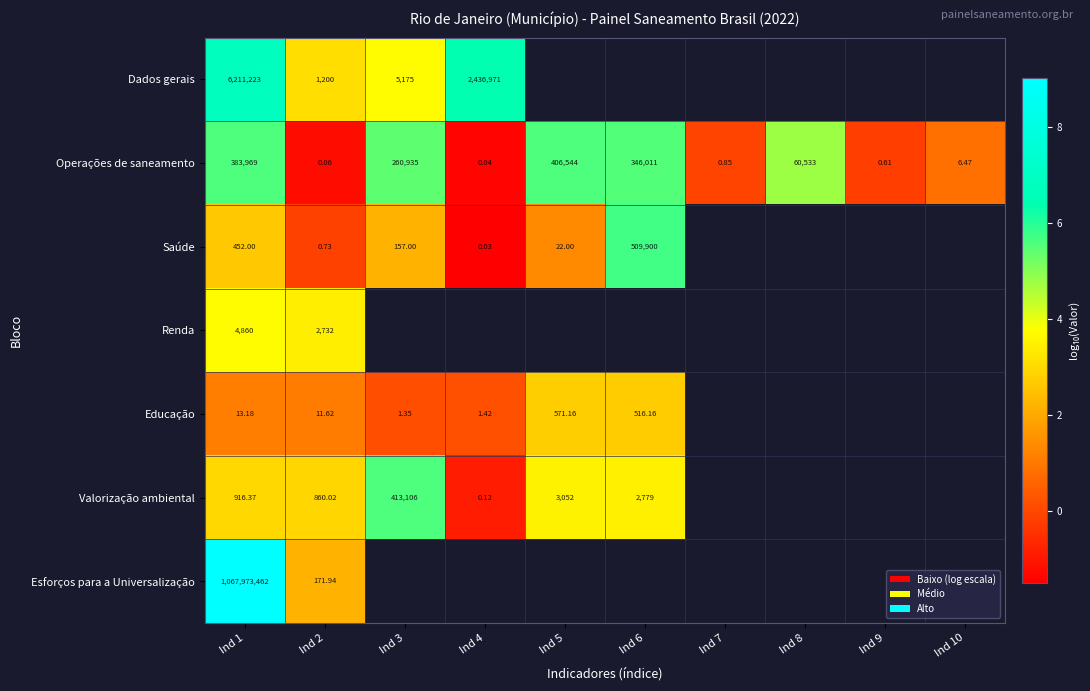

Is the value of Educação at Ind 1 greater than the value of Operações de saneamento at Ind 8?

No